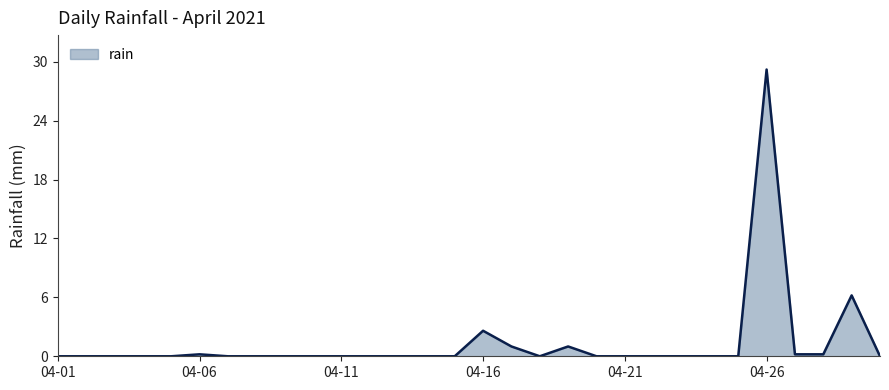

What is the maximum value shown in the chart?

29.2